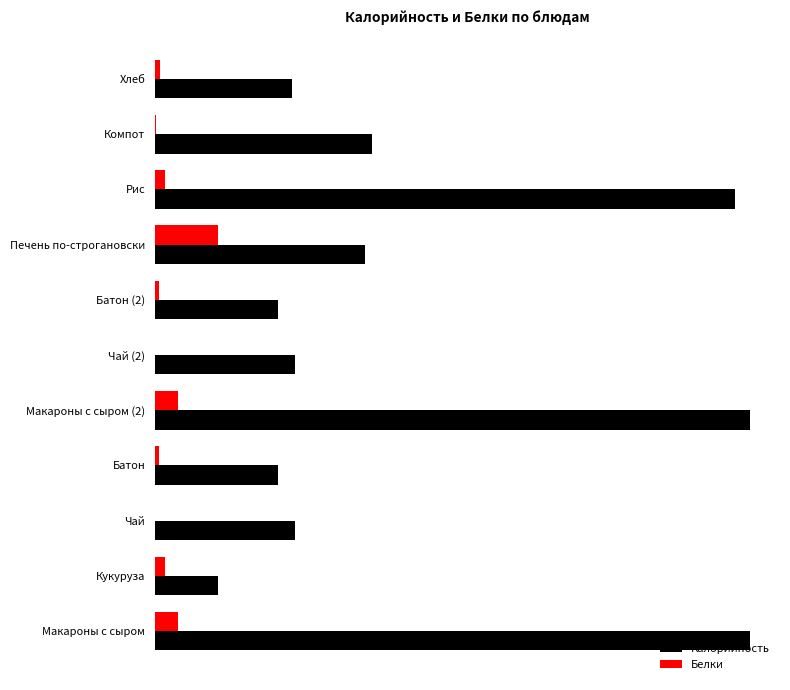

What are all the series names shown in the legend?

Калорийность, Белки